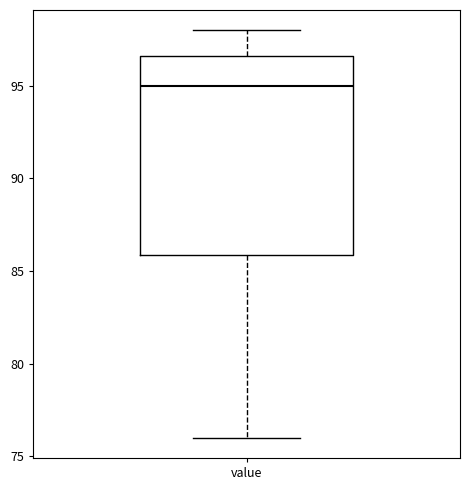

Where is the lower edge of the box for value on the y-axis? The values are not printed on the chart, so give them approximately, as read against the axis.

86.0